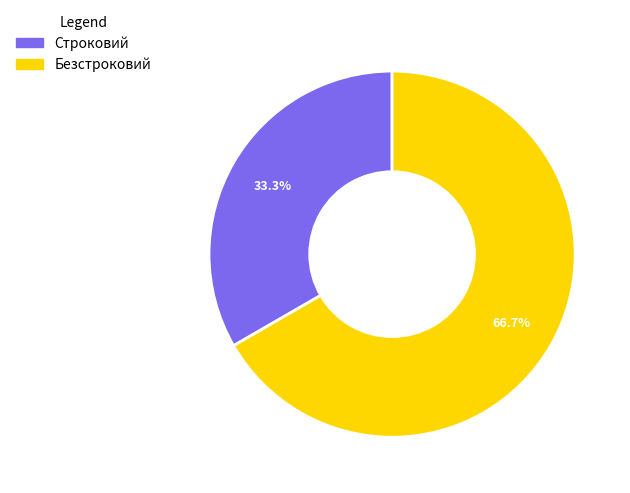

To the nearest percent, what percentage of the pie is Безстроковий?

67%